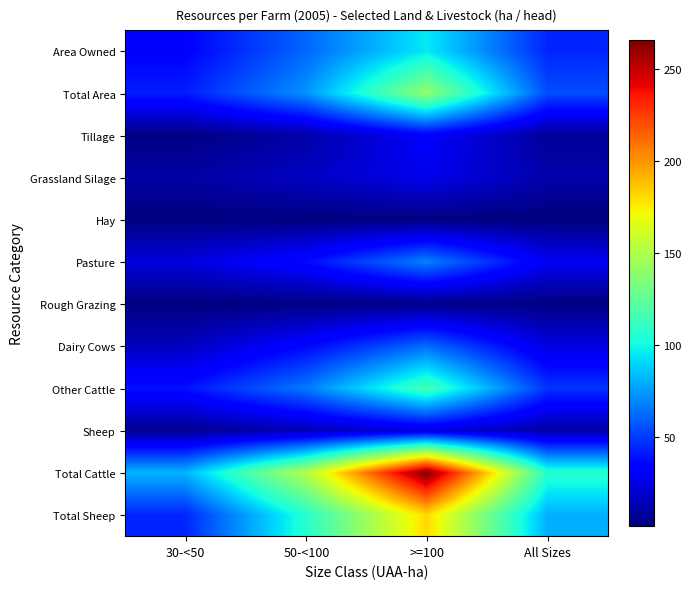

Count the number of categories in the chart.

4